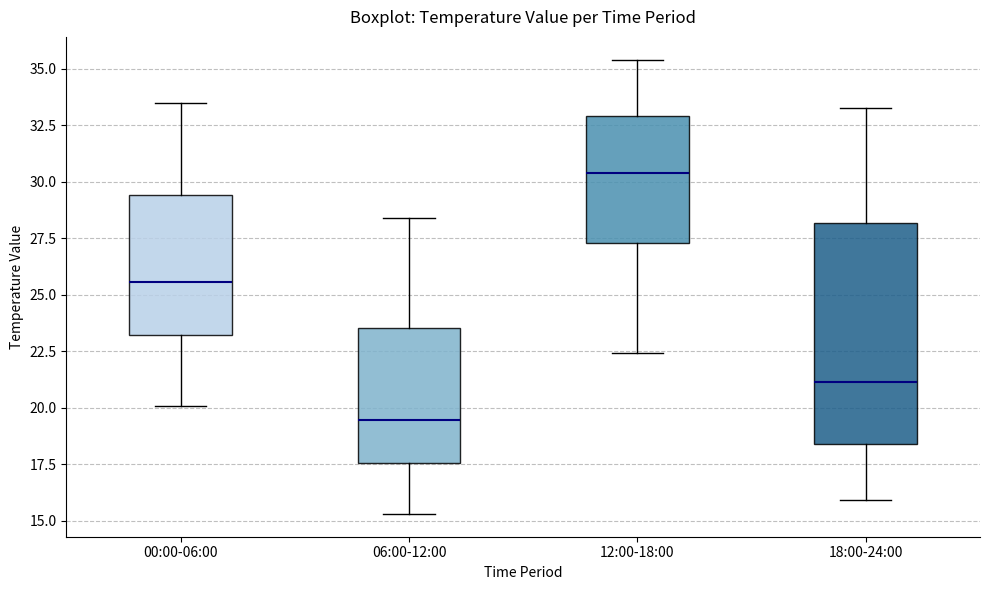

Reading left to right, read every box against the y-axis: the position of its median line, the range the box covers, and the ends of its whiskers. The values are not printed on the chart, so give them approximately, as read against the axis.

00:00-06:00: median 25.5, box 23.0 to 29.5, whiskers 20.0 to 33.5
06:00-12:00: median 19.5, box 17.5 to 23.5, whiskers 15.5 to 28.5
12:00-18:00: median 30.5, box 27.5 to 33.0, whiskers 22.5 to 35.5
18:00-24:00: median 21.0, box 18.5 to 28.0, whiskers 16.0 to 33.5